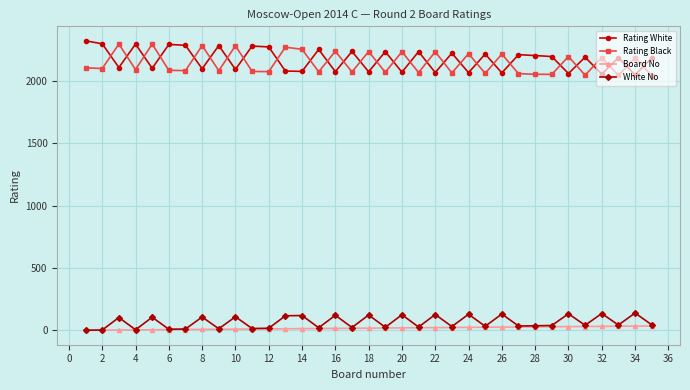

What is the maximum value for Rating White?

2319